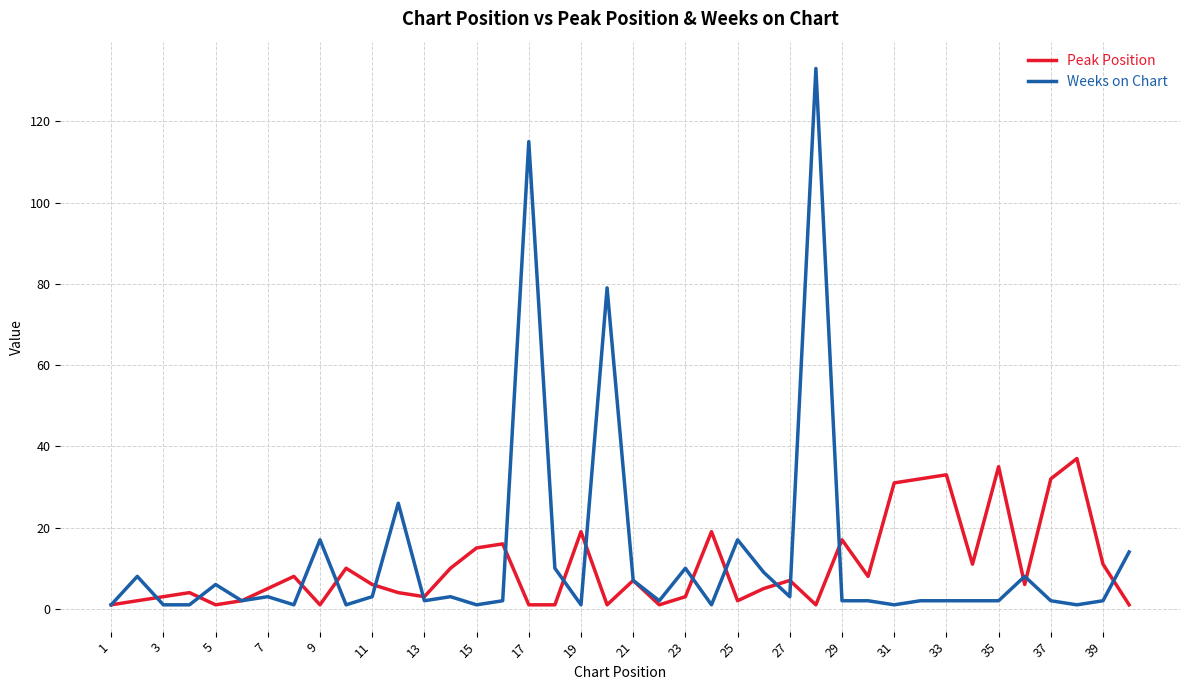

Rank the series by their maximum value, from highest to lowest.

Weeks on Chart, Peak Position